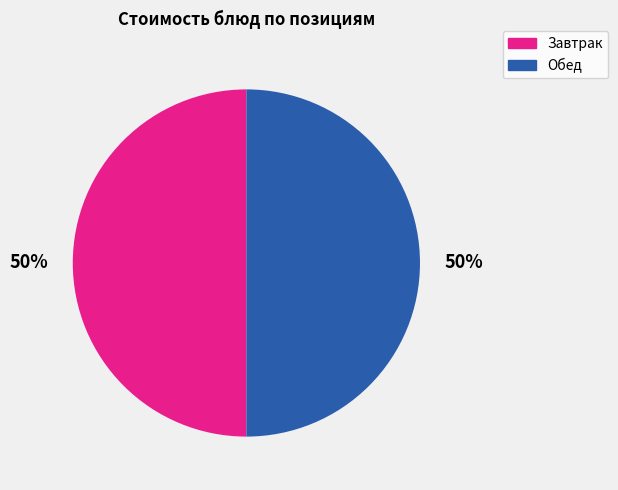

Is it true that Обед is 50% of the pie?

True